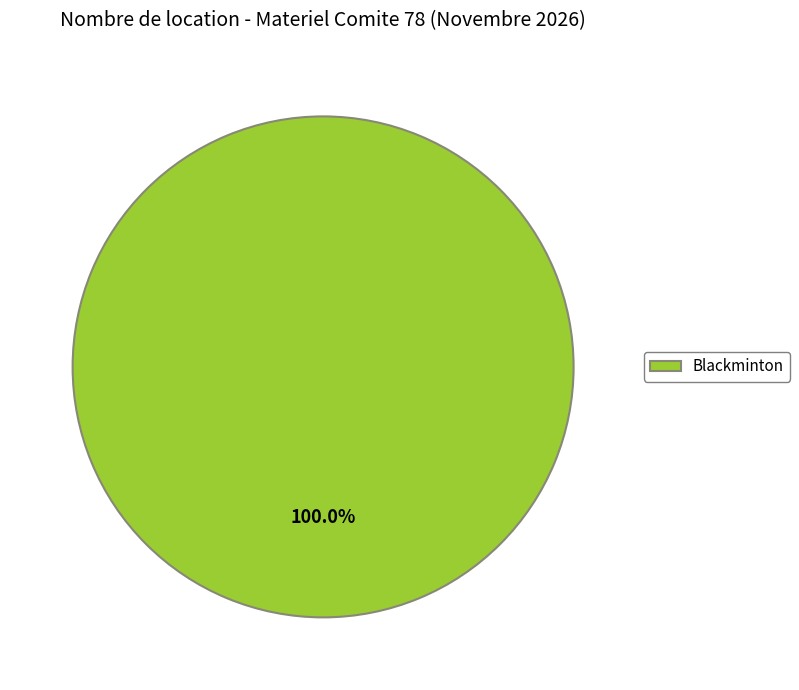

How many segments does this pie chart have?

1